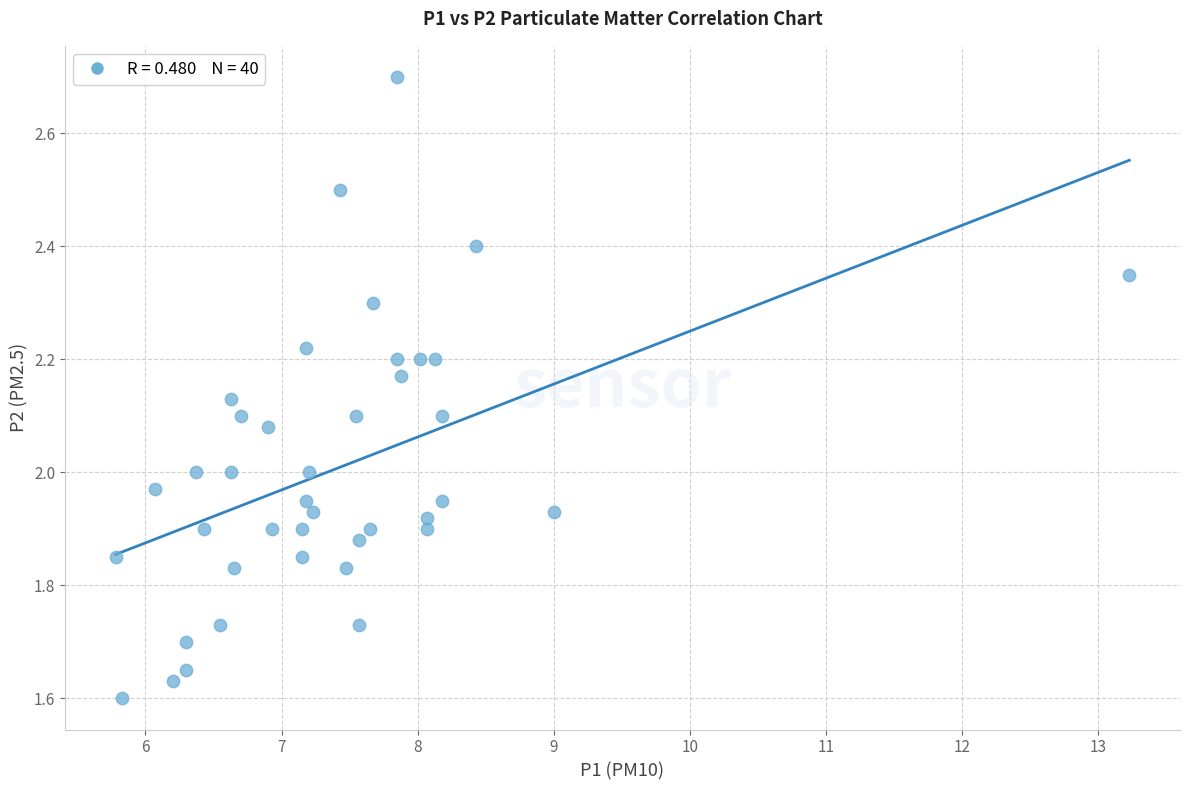

What is the range of Y values (max minus min)?

1.1